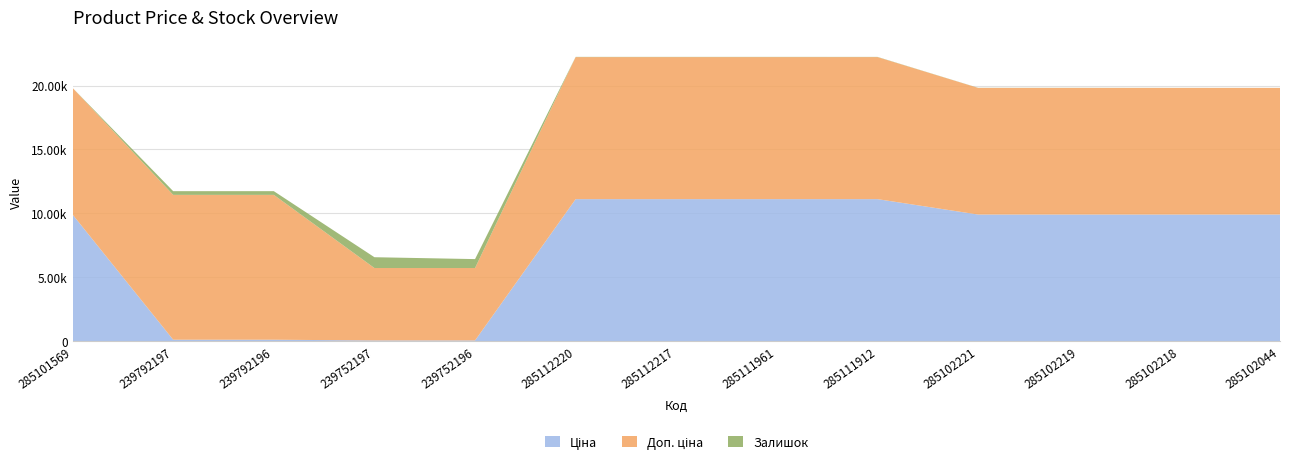

Reading left to right, what are all the values shown in this chart?

Ціна: 285101569=9908.5	239792197=113.3	239792196=113.3	239752197=56.7	239752196=56.7	285112220=11113.6	285112217=11113.6	285111961=11113.6	285111912=11113.6	285102221=9908.5	285102219=9908.5	285102218=9908.5	285102044=9908.5
Доп. ціна: 285101569=9908.5	239792197=11334.0	239792196=11334.0	239752197=5667.0	239752196=5667.0	285112220=11113.6	285112217=11113.6	285111961=11113.6	285111912=11113.6	285102221=9908.5	285102219=9908.5	285102218=9908.5	285102044=9908.5
Залишок: 285101569=0.0	239792197=289.0	239792196=290.0	239752197=845.0	239752196=698.0	285112220=17.0	285112217=17.0	285111961=17.0	285111912=15.0	285102221=8.0	285102219=7.0	285102218=3.0	285102044=1.0